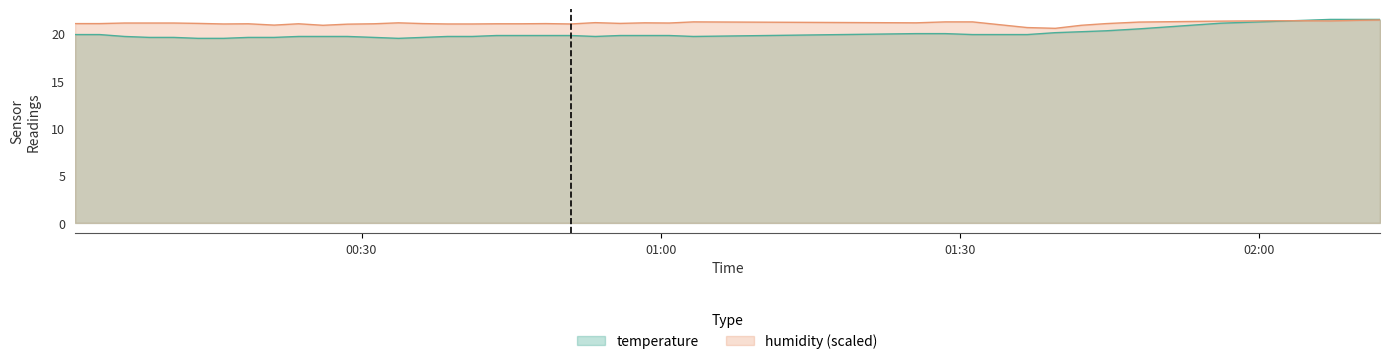

What is the sum of all temperature values?

801.3